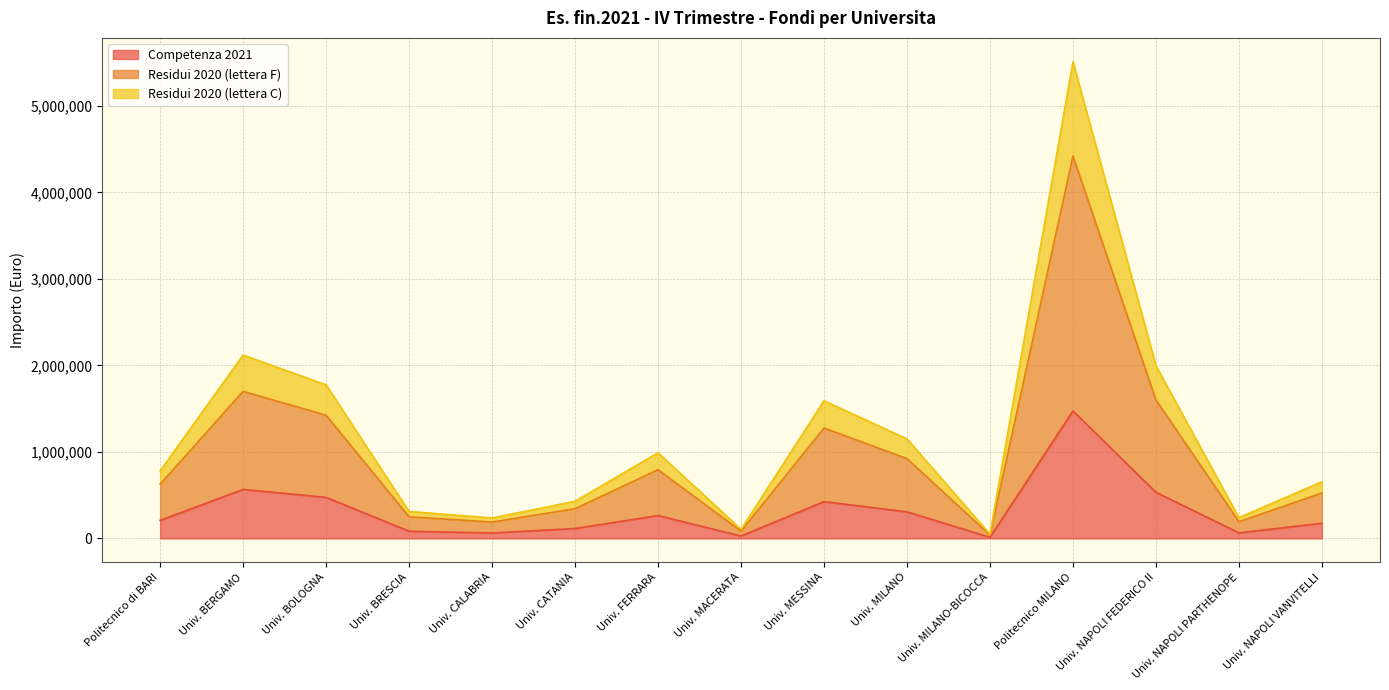

At how many categories does at least one series exceed 2559437?

1